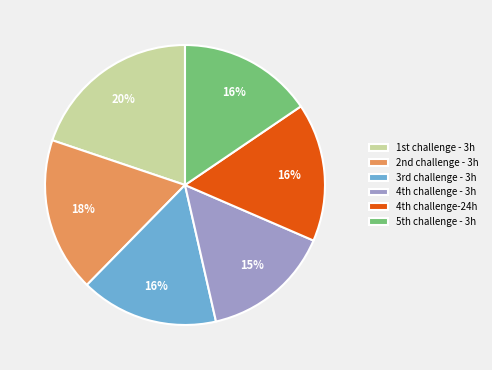

To the nearest percent, what is the average slice percentage?

17%